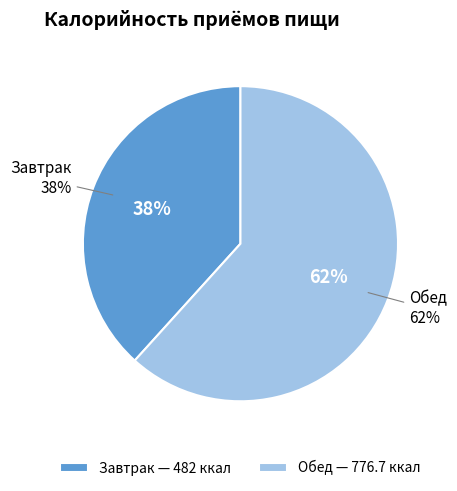

To the nearest percent, what portion does Обед represent?

62%